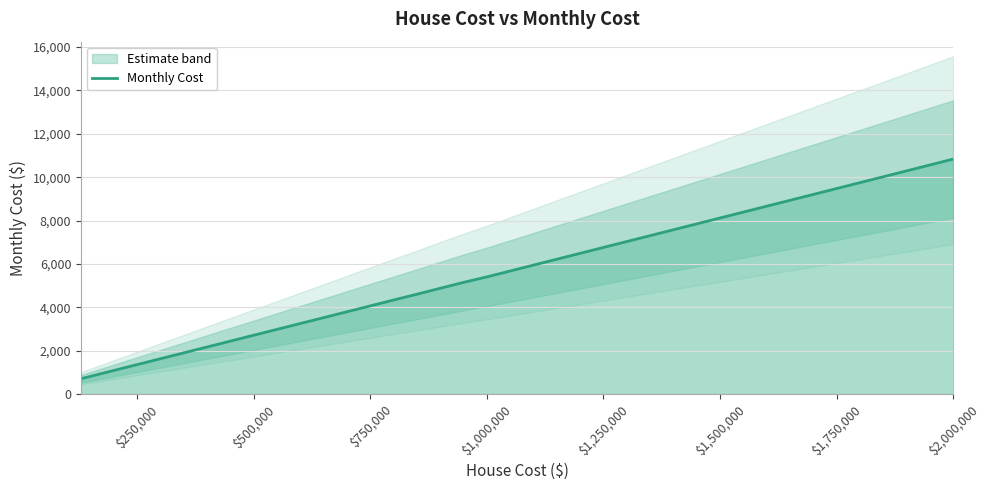

How many lines are shown in the chart?

1